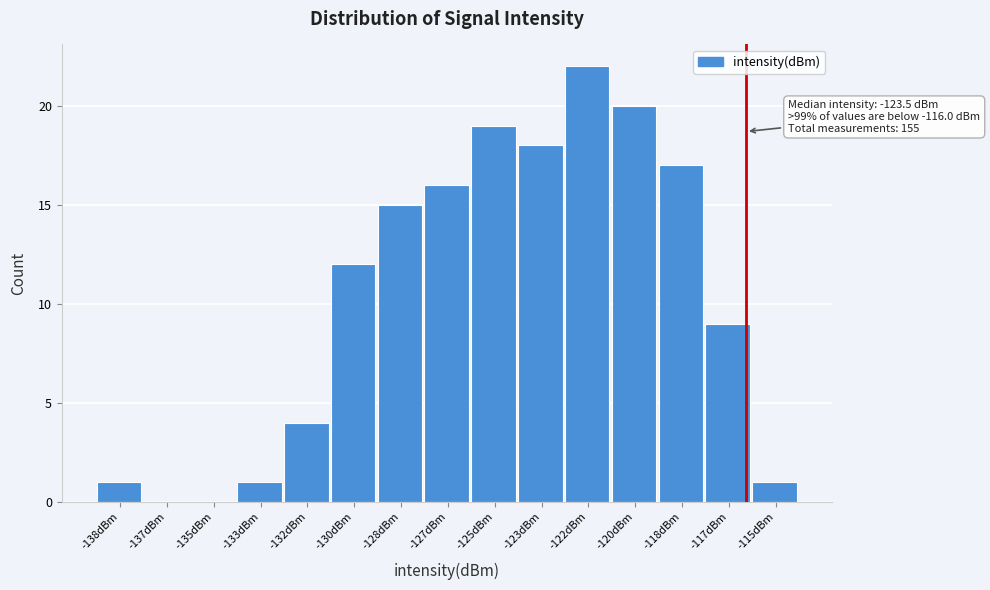

Reading left to right, transcribe all the data shown in this chart.

-138dBm=1	-137dBm=0	-135dBm=0	-133dBm=1	-132dBm=4	-130dBm=12	-128dBm=15	-127dBm=16	-125dBm=19	-123dBm=18	-122dBm=22	-120dBm=20	-118dBm=17	-117dBm=9	-115dBm=1